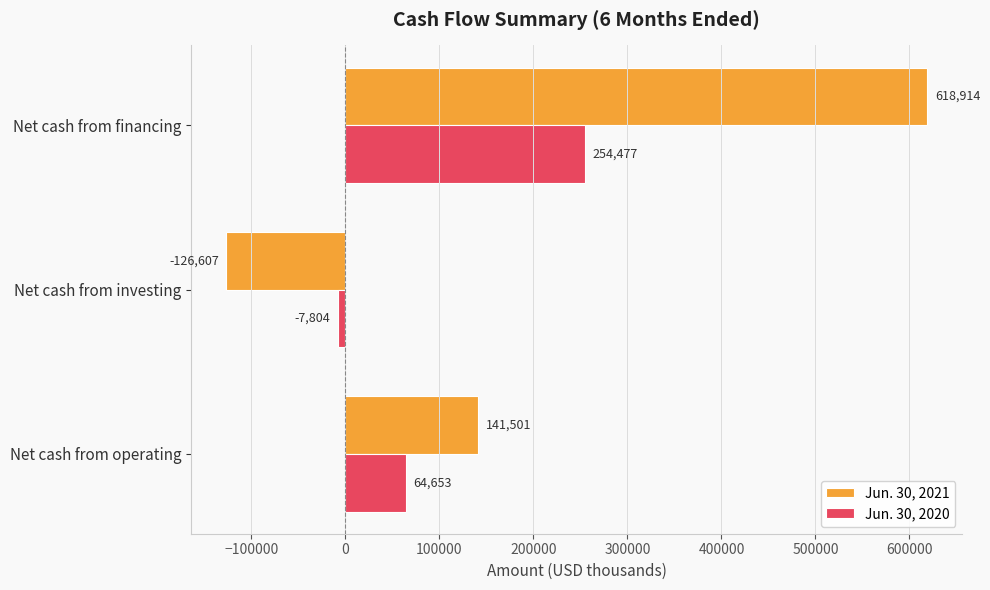

List the labels in order of Jun. 30, 2021 value, largest first.

Net cash from financing, Net cash from operating, Net cash from investing